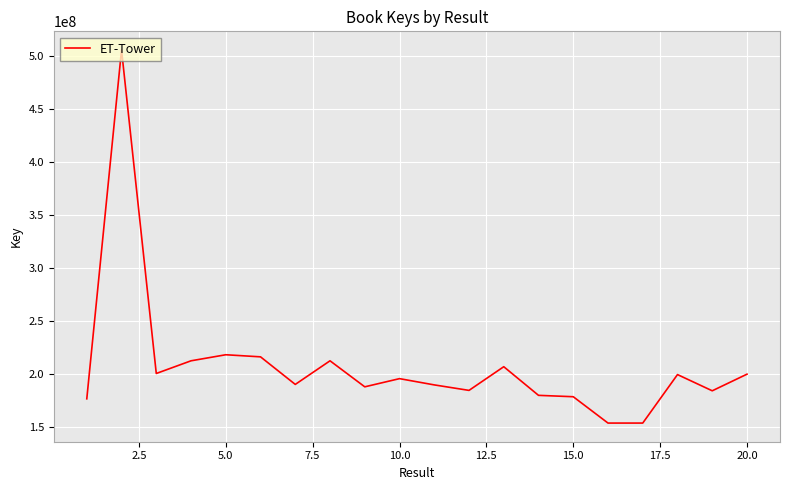

What is the minimum value shown in the chart?

153628057